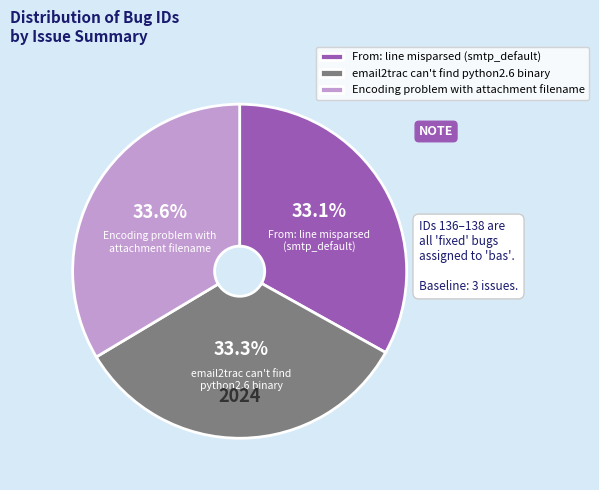

Does Encoding problem with attachment filename account for over 50% of the chart?

No